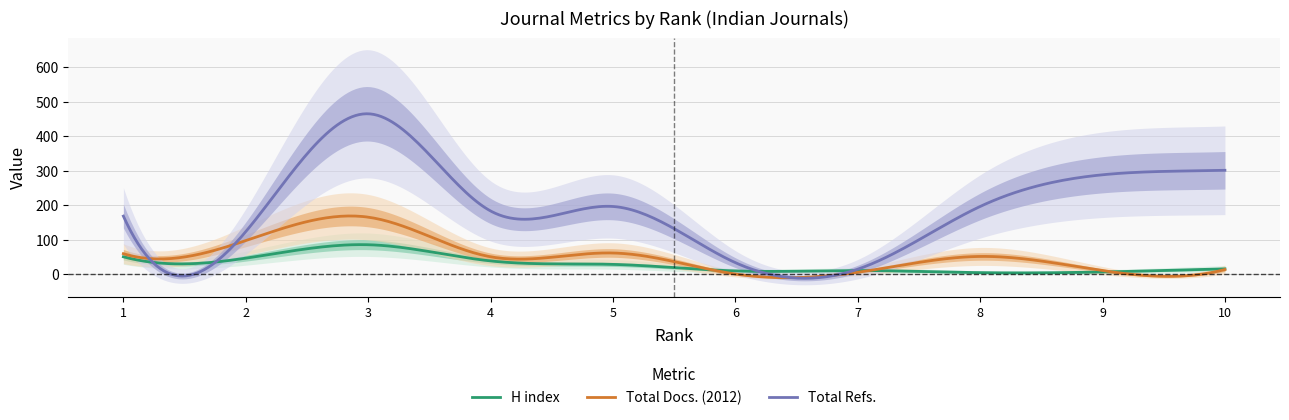

What is the value of the H index point at the 3rd from the left?

85